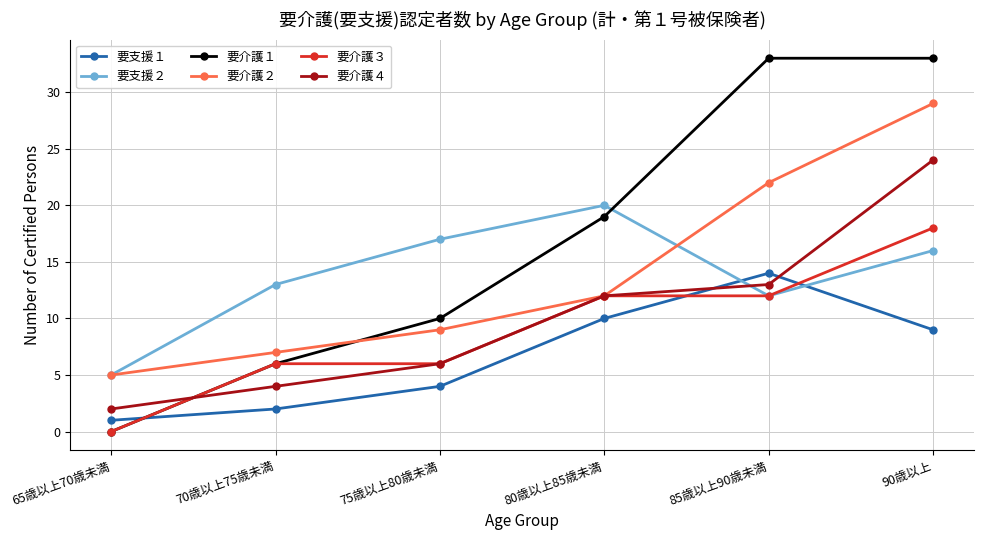

Reading left to right, list all the values displayed in this chart.

要支援１: 65歳以上70歳未満=1	70歳以上75歳未満=2	75歳以上80歳未満=4	80歳以上85歳未満=10	85歳以上90歳未満=14	90歳以上=9
要支援２: 65歳以上70歳未満=5	70歳以上75歳未満=13	75歳以上80歳未満=17	80歳以上85歳未満=20	85歳以上90歳未満=12	90歳以上=16
要介護１: 65歳以上70歳未満=0	70歳以上75歳未満=6	75歳以上80歳未満=10	80歳以上85歳未満=19	85歳以上90歳未満=33	90歳以上=33
要介護２: 65歳以上70歳未満=5	70歳以上75歳未満=7	75歳以上80歳未満=9	80歳以上85歳未満=12	85歳以上90歳未満=22	90歳以上=29
要介護３: 65歳以上70歳未満=0	70歳以上75歳未満=6	75歳以上80歳未満=6	80歳以上85歳未満=12	85歳以上90歳未満=12	90歳以上=18
要介護４: 65歳以上70歳未満=2	70歳以上75歳未満=4	75歳以上80歳未満=6	80歳以上85歳未満=12	85歳以上90歳未満=13	90歳以上=24